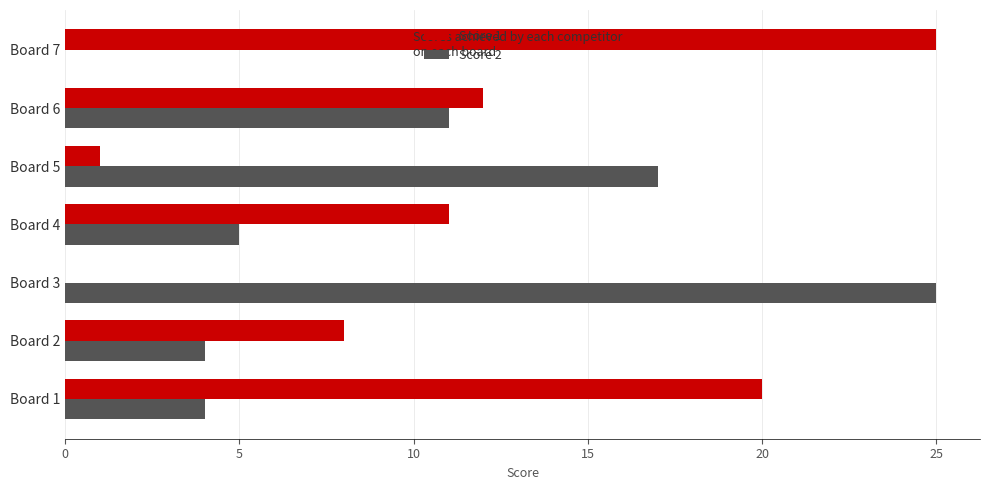

Is it true that Score 1 equals 11 at Board 4?

True